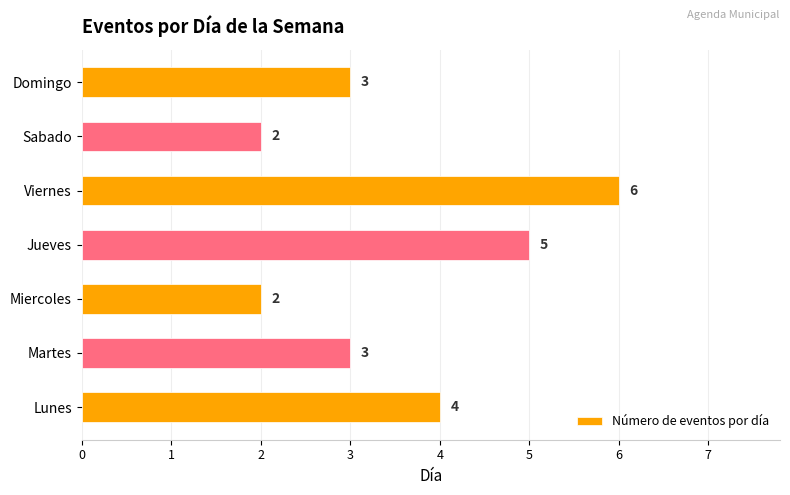

What is the change in value from Sabado to Domingo?

+1